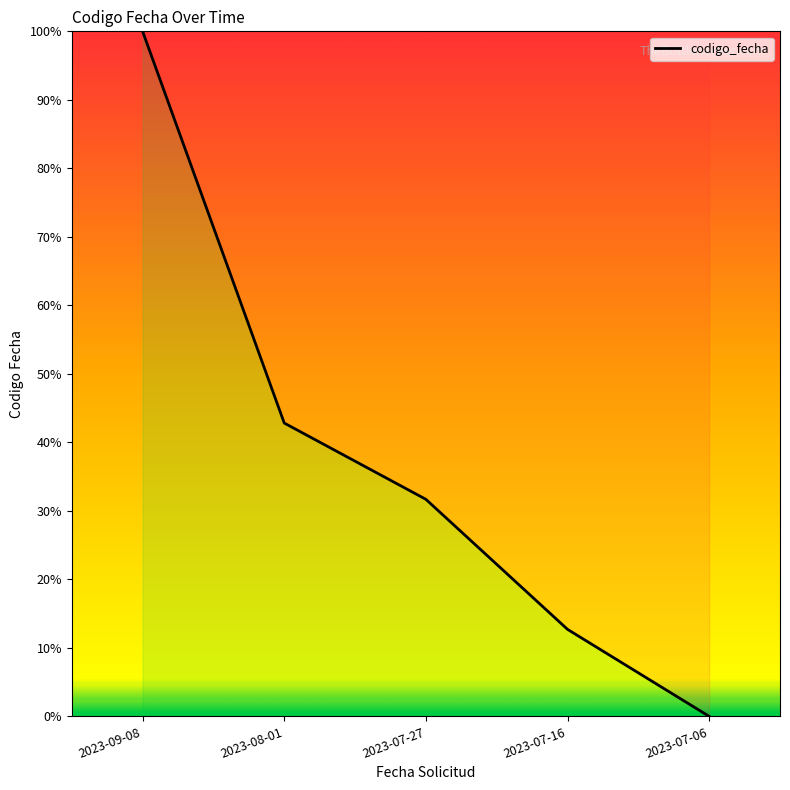

What is the maximum value shown in the chart?

100.0